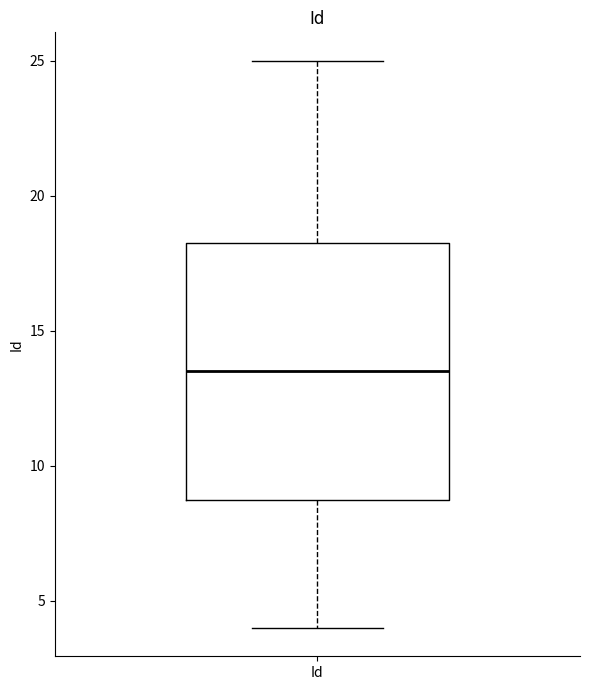

Transcribe this box plot: give where the median line is, the range the box spans, and where the two whiskers end, as read against the y-axis. The values are not printed on the chart, so give them approximately, as read against the axis.

median 13.5, box 9.0 to 18.5, whiskers 4.0 to 25.0